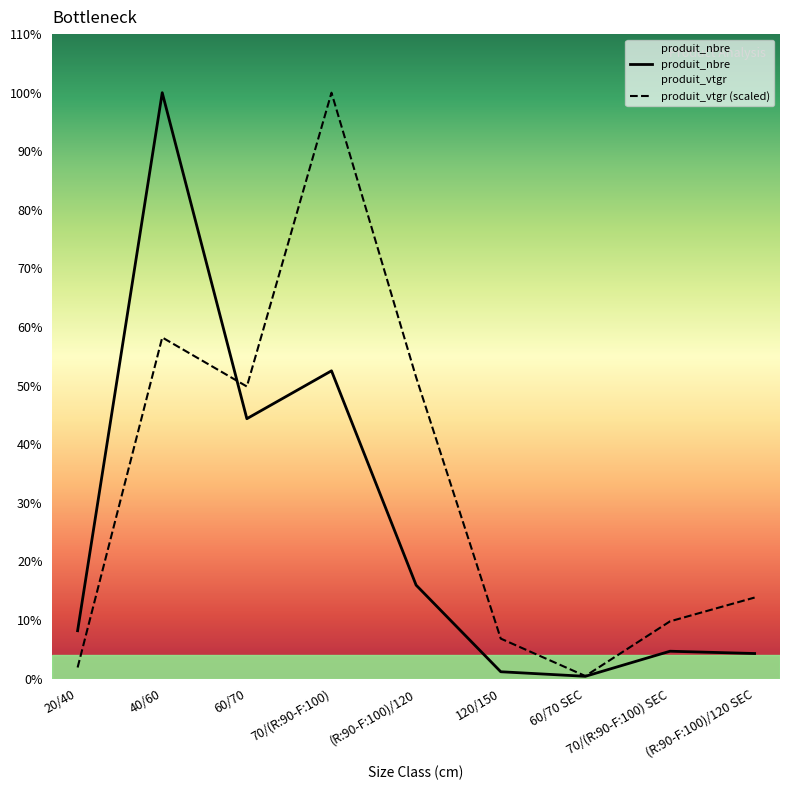

Does the chart have visible grid lines?

No